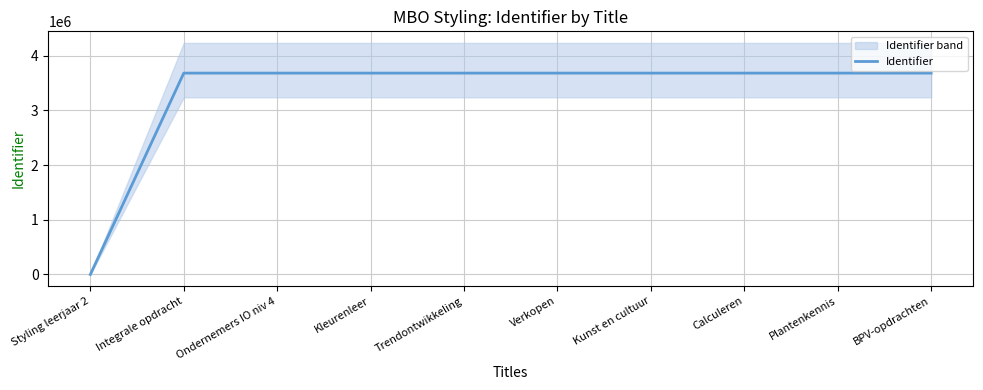

True or false: the data shows 3681014 at Kleurenleer.

True